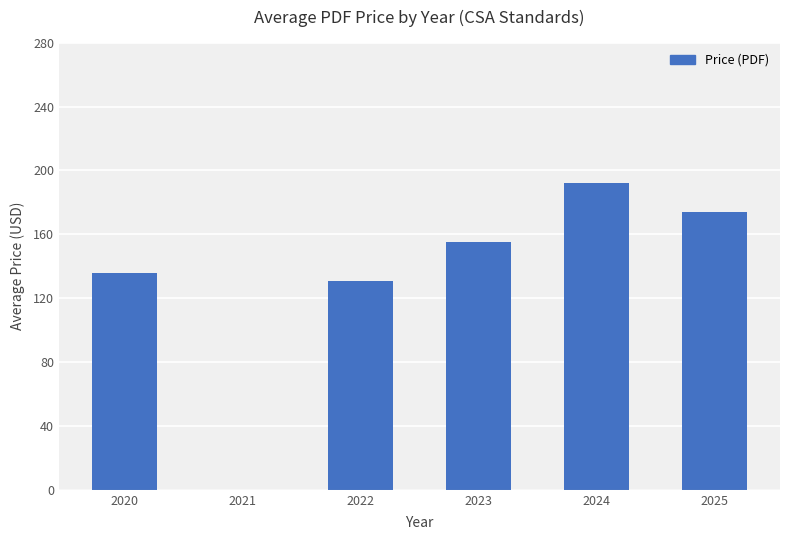

Is it true that the value at 2023 is 155.2?

True